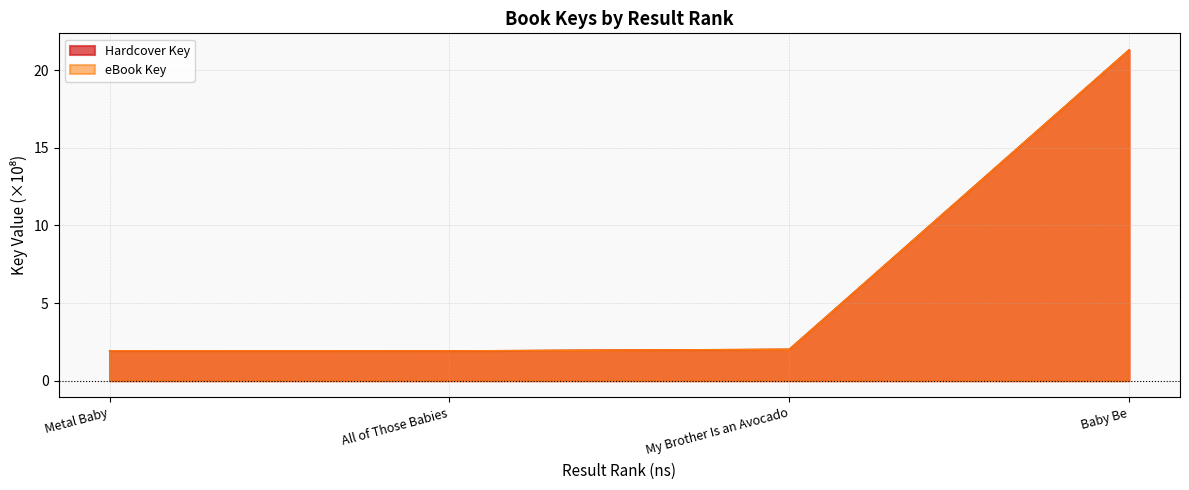

At which label does eBook Key reach its peak?

Baby Be